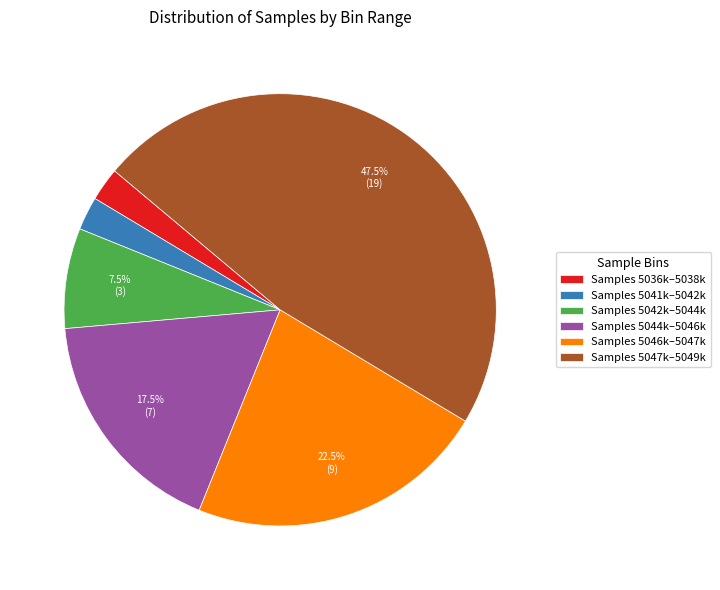

What is the ratio of the value at Samples 5044k–5046k to the value at Samples 5047k–5049k?

0.4